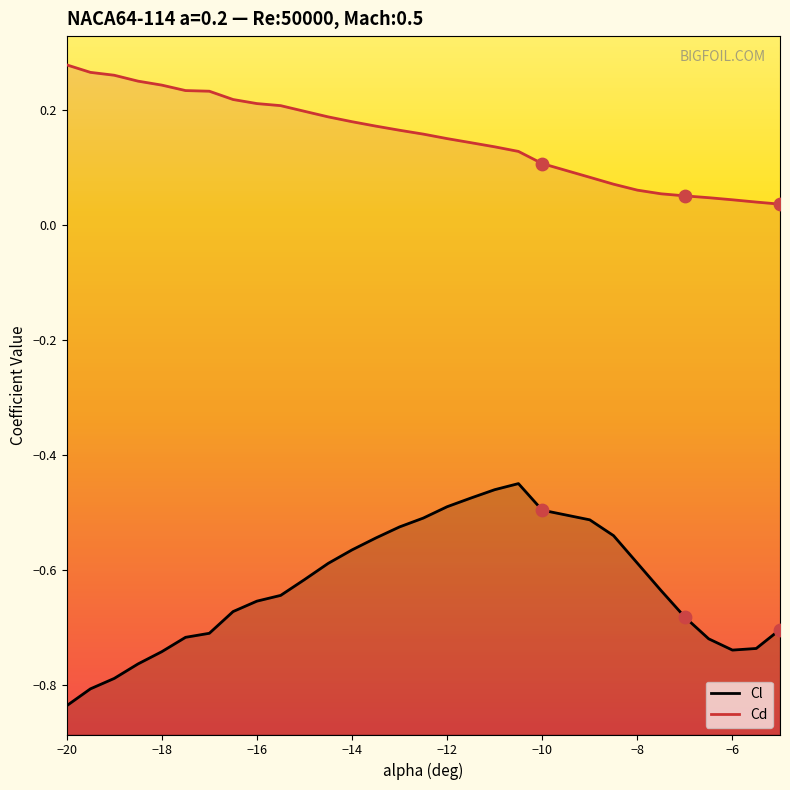

Which series has the largest Y range (max minus min)?

Cl